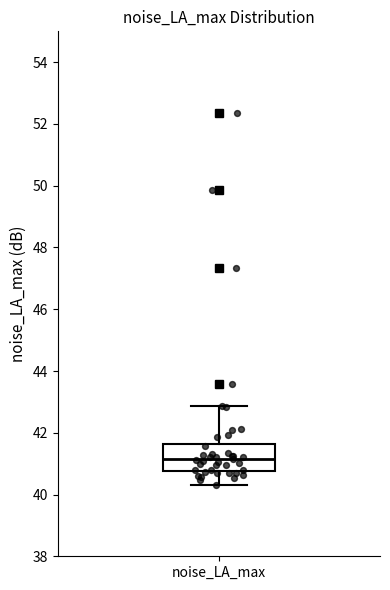

Read this box plot against the y-axis: the position of the median line, the range covered by the box, and the ends of both whiskers. The values are not printed on the chart, so give them approximately, as read against the axis.

median 41.2, box 40.8 to 41.6, whiskers 40.4 to 42.8